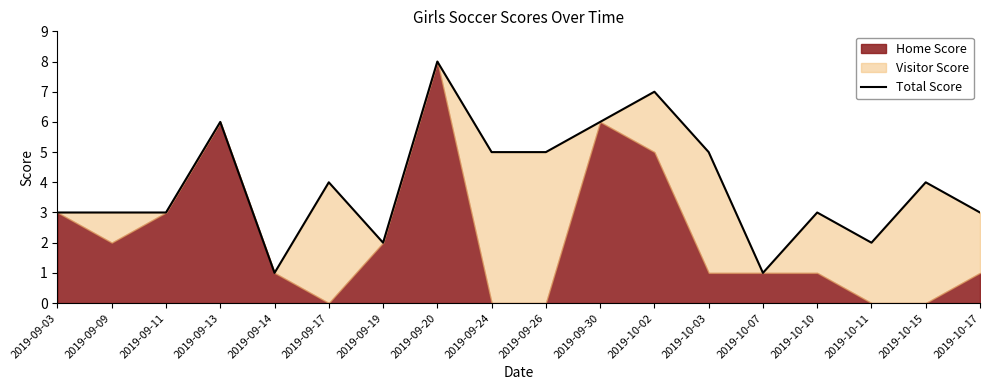

Which has a higher value, 2019-09-20 or 2019-10-07?

2019-09-20